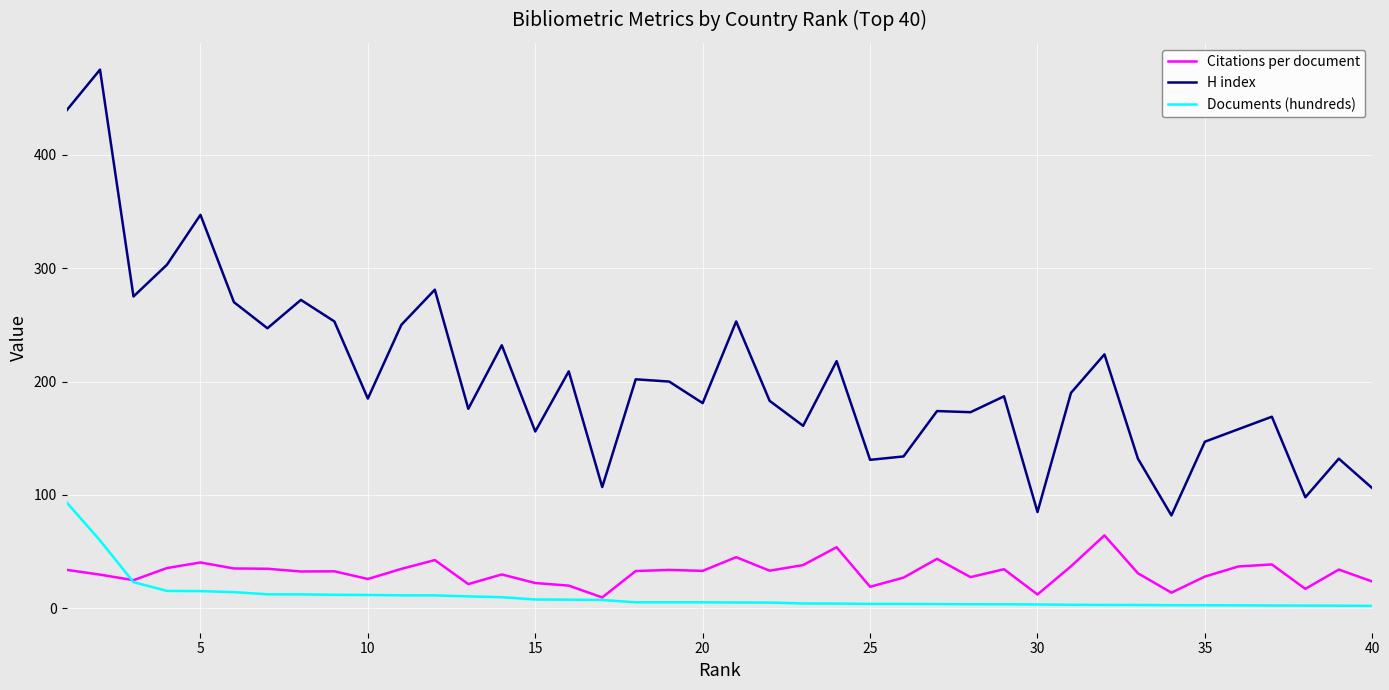

Which series has the widest spread of values?

H index